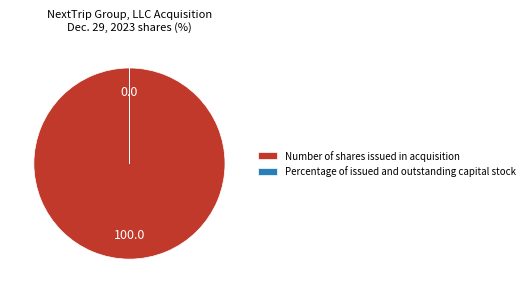

Which slice is the largest?

Number of shares issued in acquisition